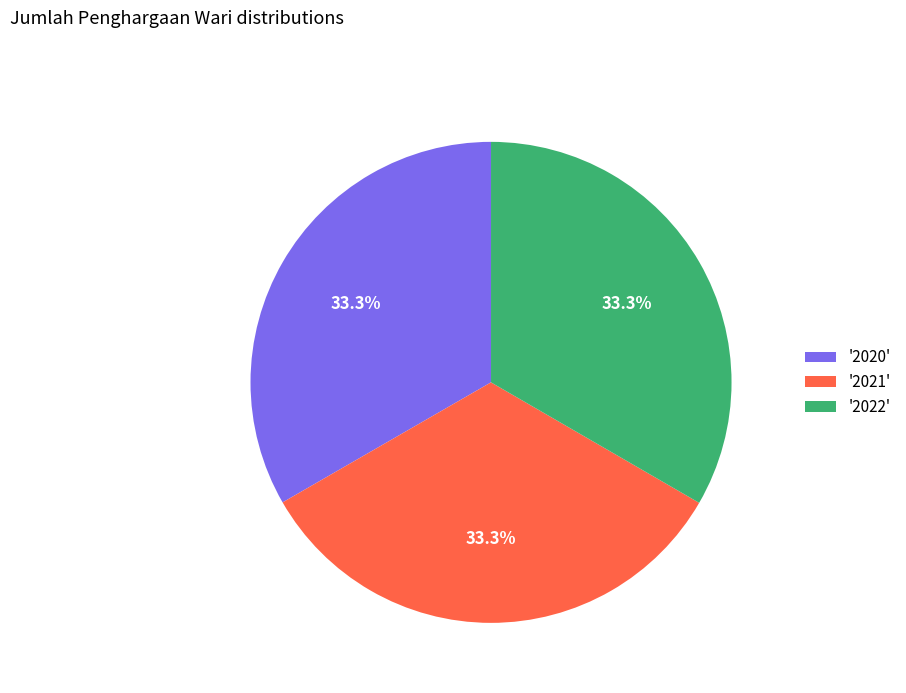

Approximately how many times larger is the value at '2021' compared to '2020'?

1.0